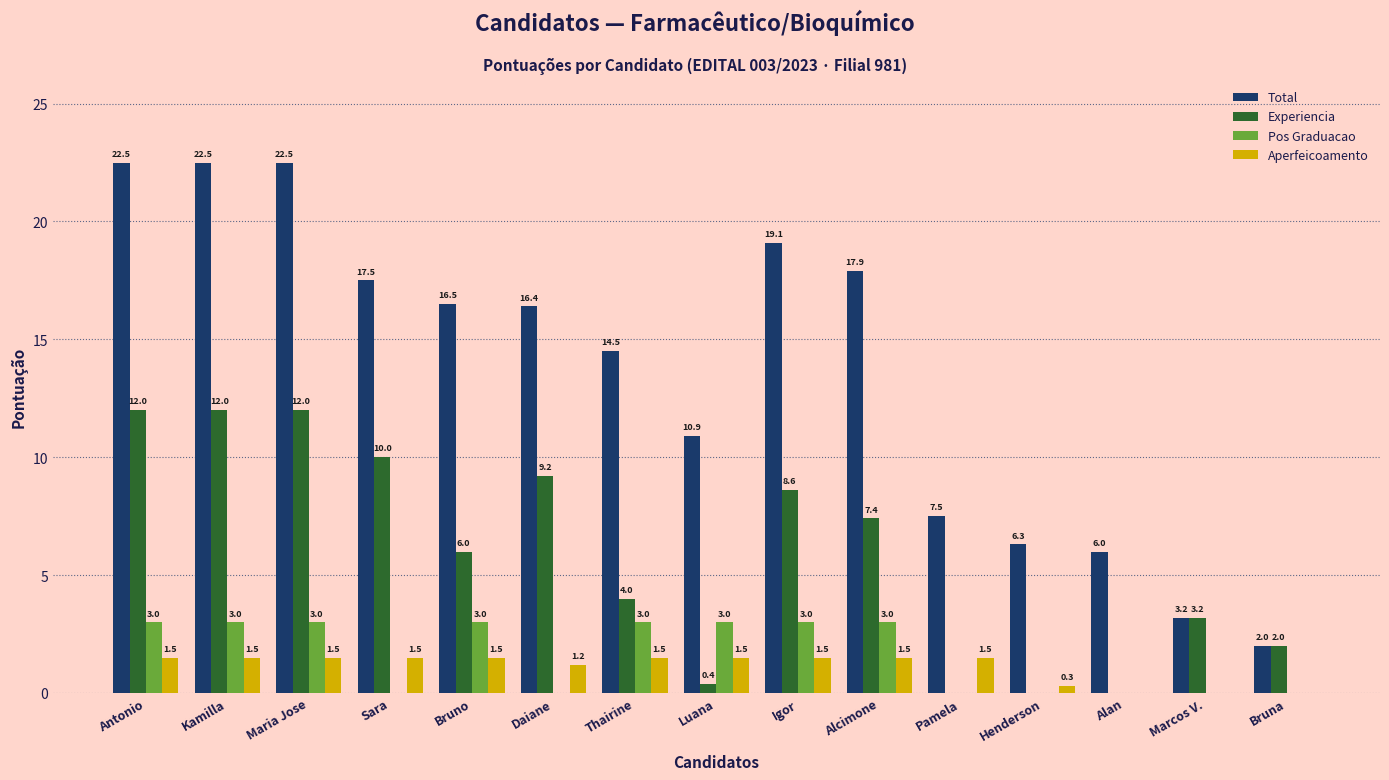

Read the Pos Graduacao value at Antonio.

3.0